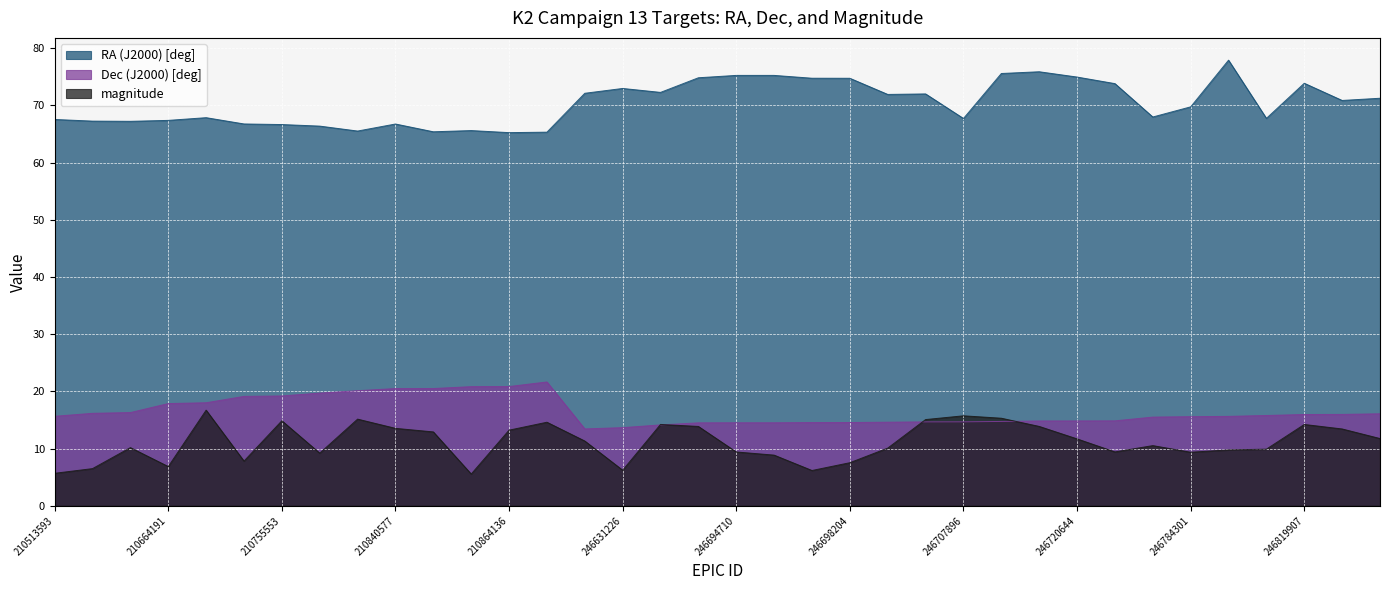

Reading right to left, extract all data points from this chart.

RA (J2000) [deg]: 71.2	70.9	73.9	67.7	77.9	69.7	68.0	73.8	75.0	75.9	75.6	67.7	72.0	71.9	74.7	74.7	75.2	75.2	74.8	72.3	73.0	72.1	65.3	65.2	65.6	65.4	66.7	65.5	66.4	66.6	66.8	67.9	67.4	67.2	67.2	67.5
Dec (J2000) [deg]: 16.1	16.0	16.0	15.8	15.6	15.6	15.5	14.8	14.8	14.8	14.7	14.7	14.7	14.6	14.5	14.5	14.5	14.5	14.5	14.1	13.7	13.4	21.6	20.8	20.8	20.5	20.5	20.1	19.7	19.2	19.1	18.0	17.9	16.3	16.2	15.6
magnitude: 11.8	13.4	14.2	9.9	9.8	9.4	10.5	9.4	11.7	13.9	15.3	15.7	15.1	10.1	7.5	6.2	8.8	9.4	13.9	14.2	6.2	11.3	14.6	13.2	5.5	12.9	13.5	15.1	9.2	14.9	7.8	16.7	6.8	10.2	6.5	5.7